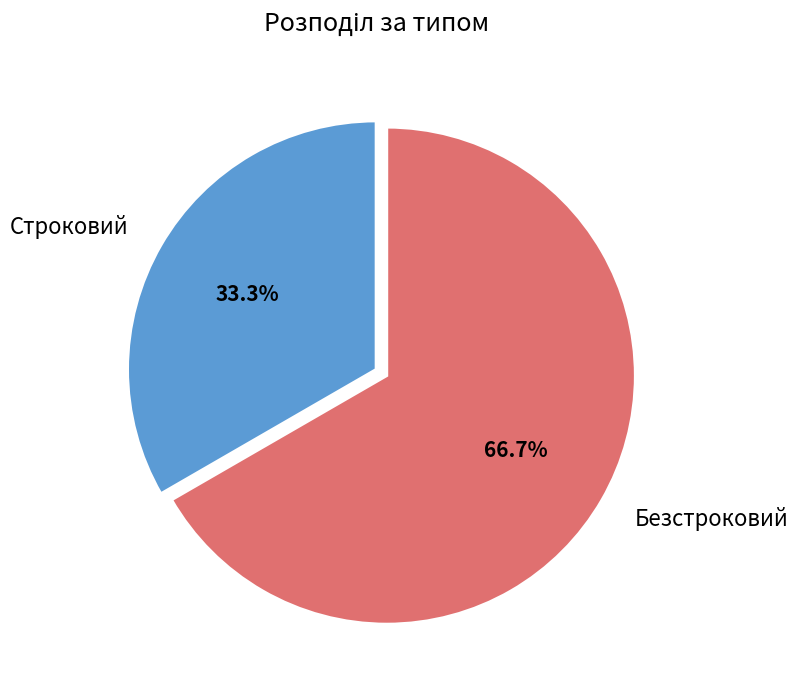

What is the ratio of the value at Строковий to the value at Безстроковий?

0.5